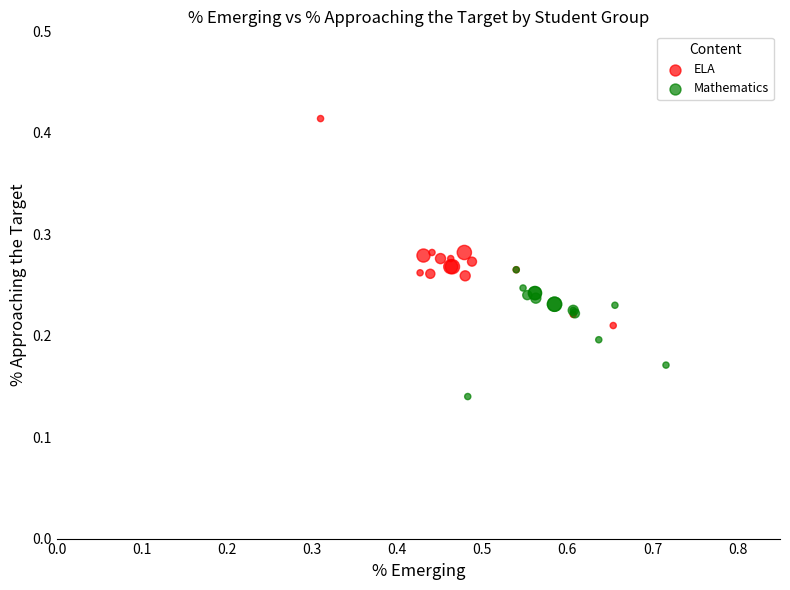

Which series contains the highest Y value?

ELA